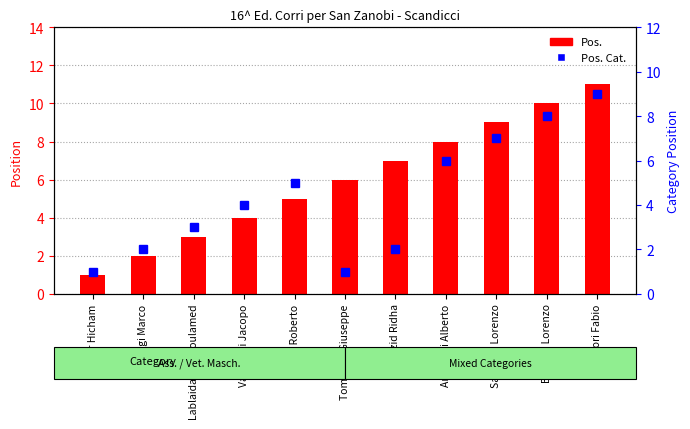

The value of Pos. at Bennini Lorenzo is 10. True or false?

True